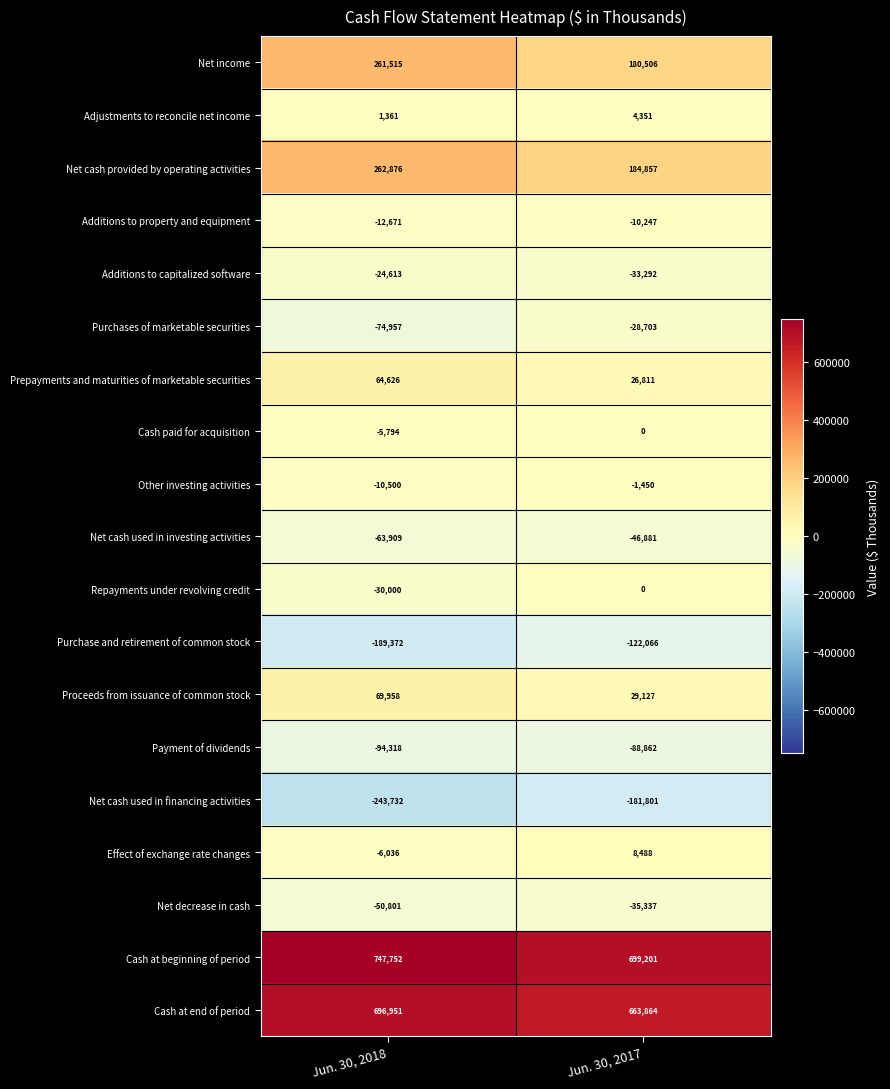

Between Jun. 30, 2018 and Jun. 30, 2017, which series saw the biggest shift?

Net income